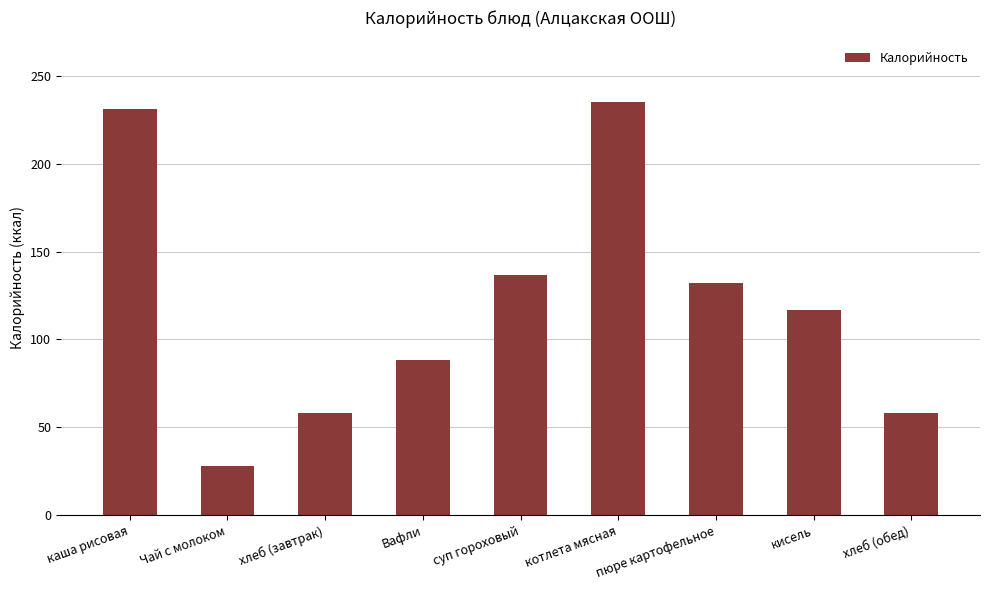

The chart shows a value of 132.3 at пюре картофельное. True or false?

True